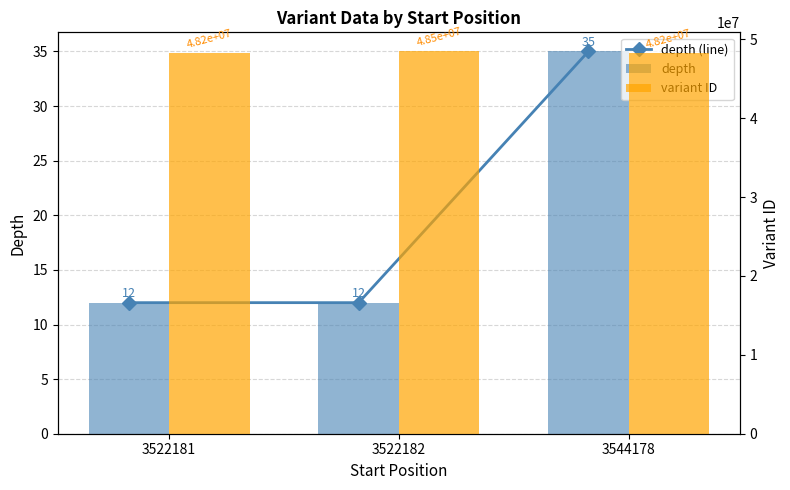

How many depth values are between 12 and 35?

3